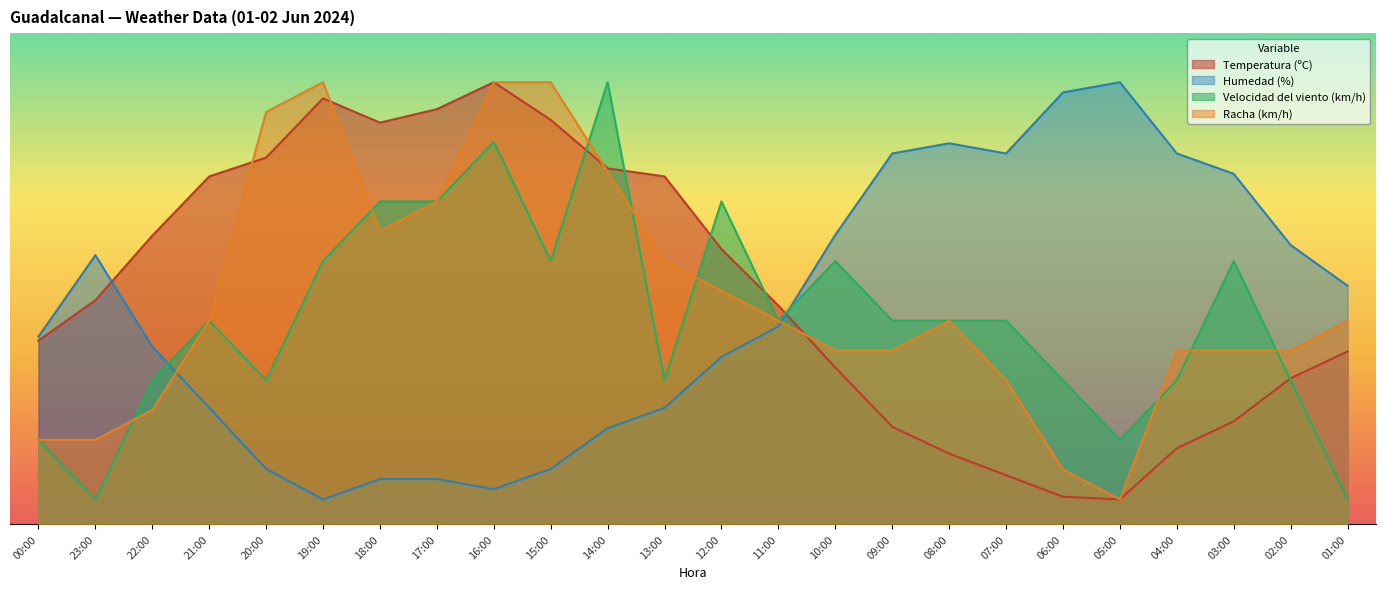

How many lines are shown in the chart?

4